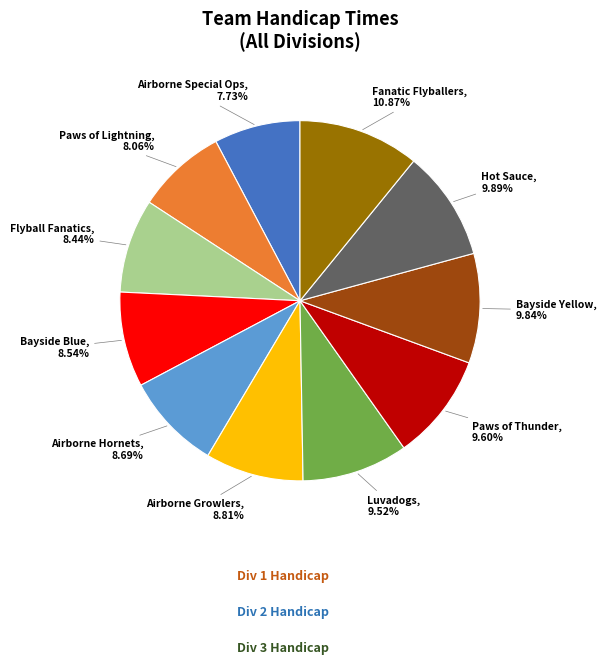

What is the largest slice in the pie chart?

Fanatic Flyballers